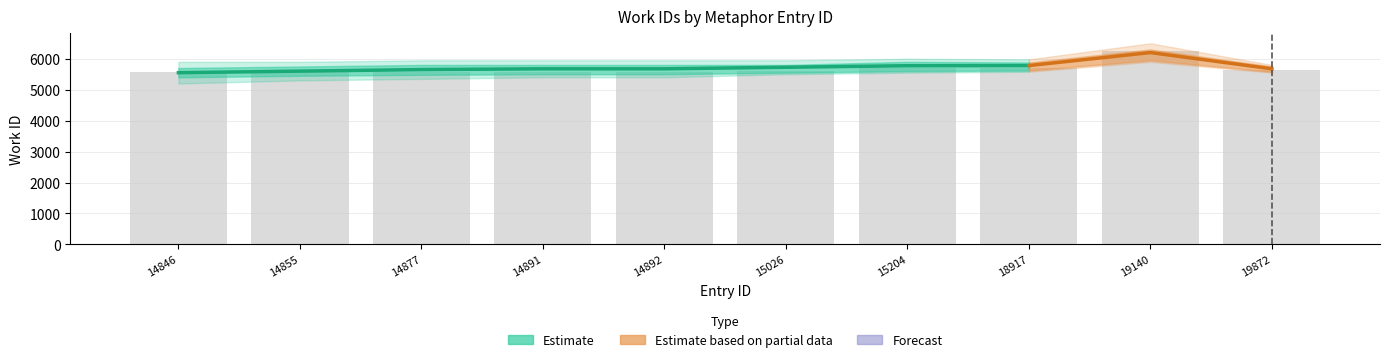

Which category has the lowest value across all series?

14846